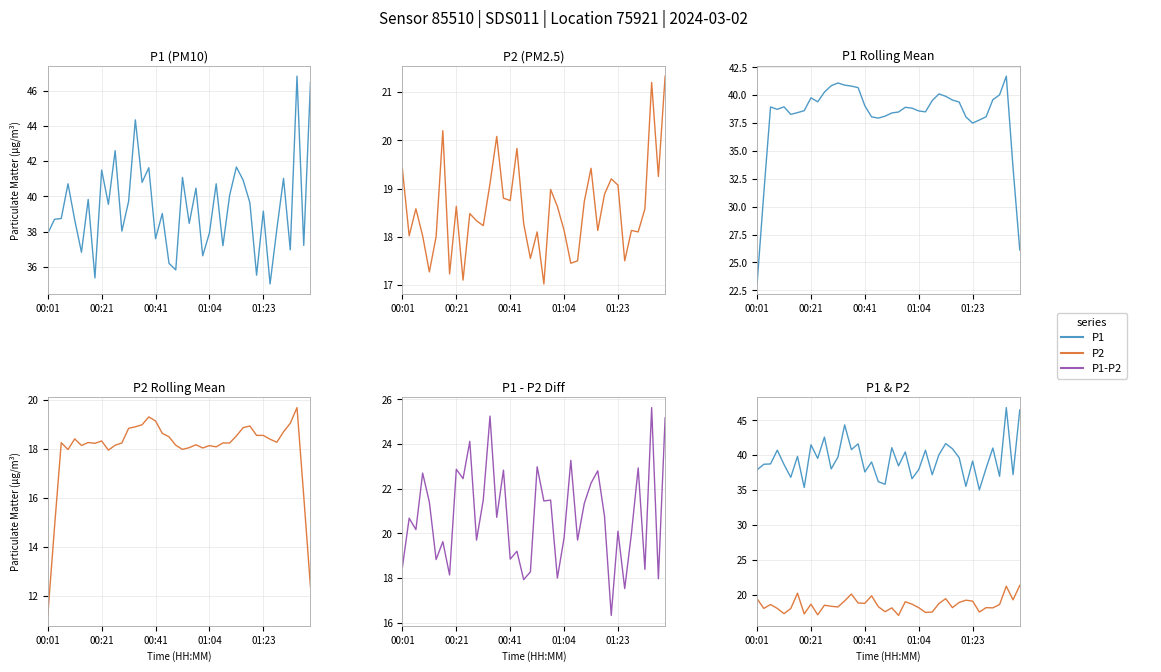

What is the value of the P1-P2 point at the 19th from the left?

17.9